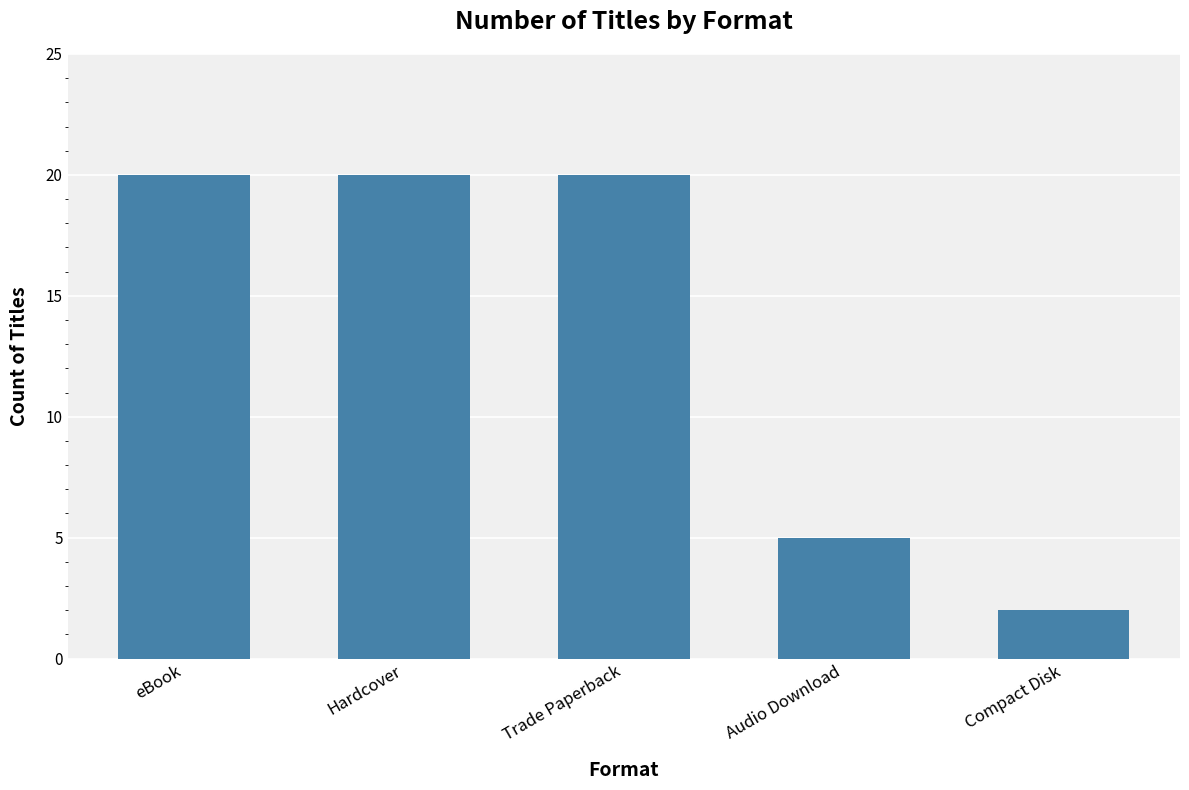

Between Compact Disk and Audio Download, which is larger?

Audio Download